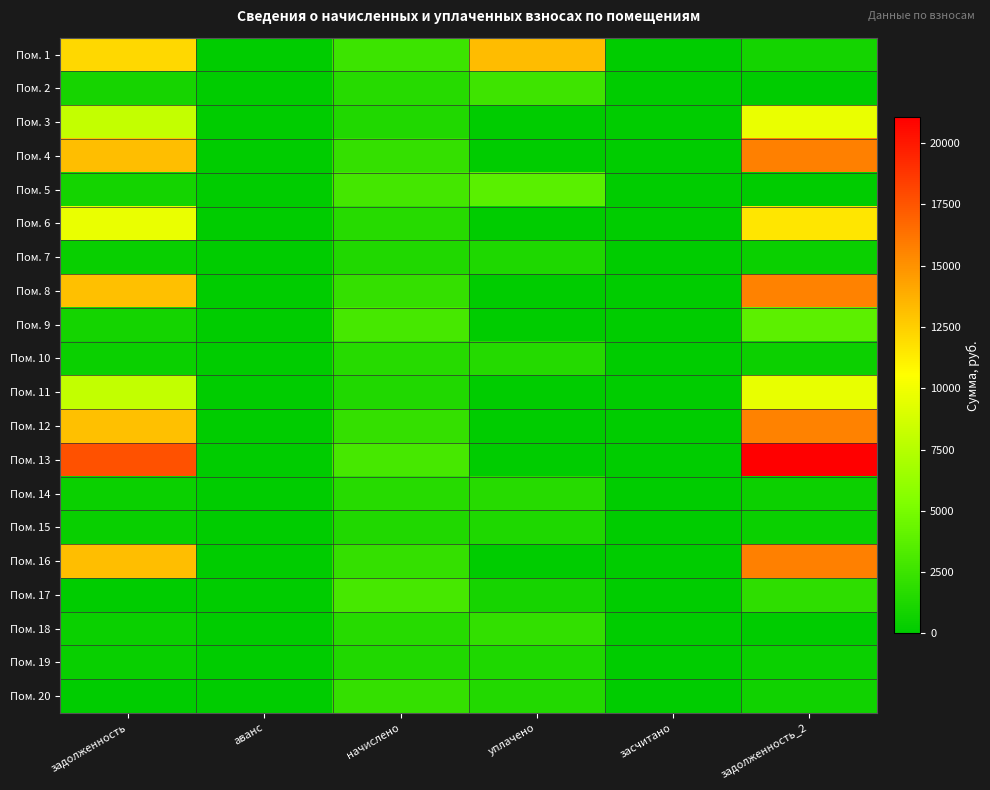

Reading right to left, what are all the values shown in this chart?

Пом. 1: задолженность_2=828.8	засчитано=0.0	уплачено=13289.6	начислено=2486.4	аванс=0.0	задолженность=12116.4
Пом. 2: задолженность_2=0.0	засчитано=0.0	уплачено=2597.5	начислено=1622.4	аванс=0.0	задолженность=975.1
Пом. 3: задолженность_2=9657.0	засчитано=0.0	уплачено=0.0	начислено=1345.8	аванс=0.0	задолженность=8093.5
Пом. 4: задолженность_2=15768.0	засчитано=0.0	уплачено=0.0	начислено=2197.3	аванс=0.0	задолженность=13215.0
Пом. 5: задолженность_2=0.0	засчитано=0.0	уплачено=3702.5	начислено=2846.9	аванс=0.0	задолженность=855.5
Пом. 6: задолженность_2=11575.1	засчитано=0.0	уплачено=0.0	начислено=1613.0	аванс=0.0	задолженность=9701.0
Пом. 7: задолженность_2=444.4	засчитано=0.0	уплачено=1289.6	начислено=1333.3	аванс=0.0	задолженность=400.7
Пом. 8: задолженность_2=15678.7	засчитано=0.0	уплачено=0.0	начислено=2184.9	аванс=0.0	задолженность=13140.2
Пом. 9: задолженность_2=3805.8	засчитано=0.0	уплачено=0.0	начислено=2915.3	аванс=0.0	задолженность=876.1
Пом. 10: задолженность_2=535.6	засчитано=0.0	уплачено=1554.1	начислено=1606.8	аванс=0.0	задолженность=482.9
Пом. 11: задолженность_2=9590.1	засчитано=0.0	уплачено=0.0	начислено=1336.4	аванс=0.0	задолженность=8037.4
Пом. 12: задолженность_2=15678.7	засчитано=0.0	уплачено=0.0	начислено=2184.9	аванс=0.0	задолженность=13140.2
Пом. 13: задолженность_2=21053.7	засчитано=0.0	уплачено=0.0	начислено=2933.9	аванс=0.0	задолженность=17645.0
Пом. 14: задолженность_2=538.7	засчитано=0.0	уплачено=1563.1	начислено=1616.2	аванс=0.0	задолженность=485.7
Пом. 15: задолженность_2=447.6	засчитано=0.0	уплачено=1298.6	начислено=1342.7	аванс=0.0	задолженность=403.5
Пом. 16: задолженность_2=15768.0	засчитано=0.0	уплачено=0.0	начислено=2197.3	аванс=0.0	задолженность=13215.0
Пом. 17: задолженность_2=1956.0	засчитано=0.0	уплачено=978.0	начислено=2933.9	аванс=0.0	задолженность=0.0
Пом. 18: задолженность_2=0.0	засчитано=0.0	уплачено=2097.8	начислено=1613.0	аванс=0.0	задолженность=484.8
Пом. 19: задолженность_2=444.4	засчитано=0.0	уплачено=1289.6	начислено=1333.3	аванс=0.0	задолженность=400.7
Пом. 20: задолженность_2=723.1	засчитано=0.0	уплачено=1446.3	начислено=2169.4	аванс=0.0	задолженность=0.0